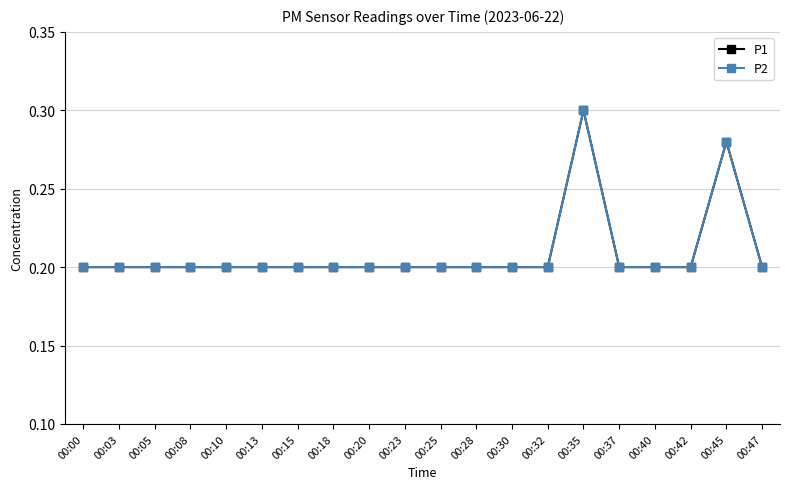

Which category has the lowest value across all series?

00:00